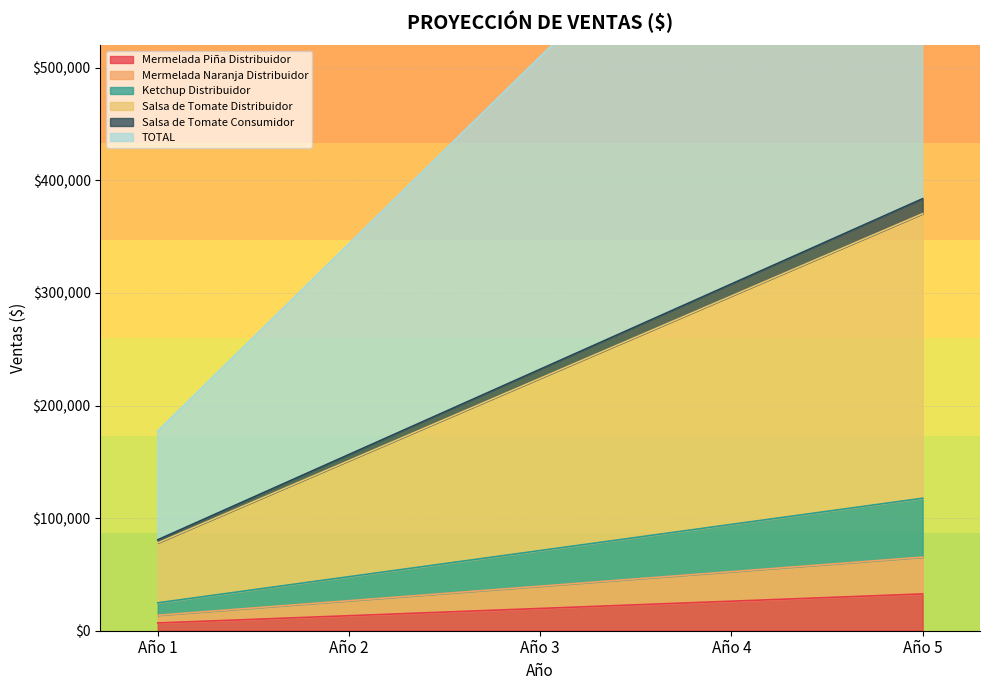

True or false: TOTAL and Mermelada Piña Distribuidor intersect in this chart.

False